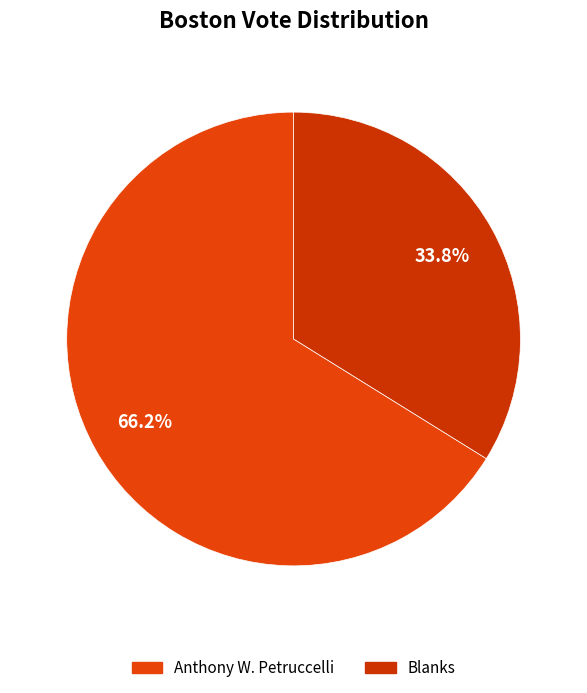

Which category accounts for the majority?

Anthony W. Petruccelli